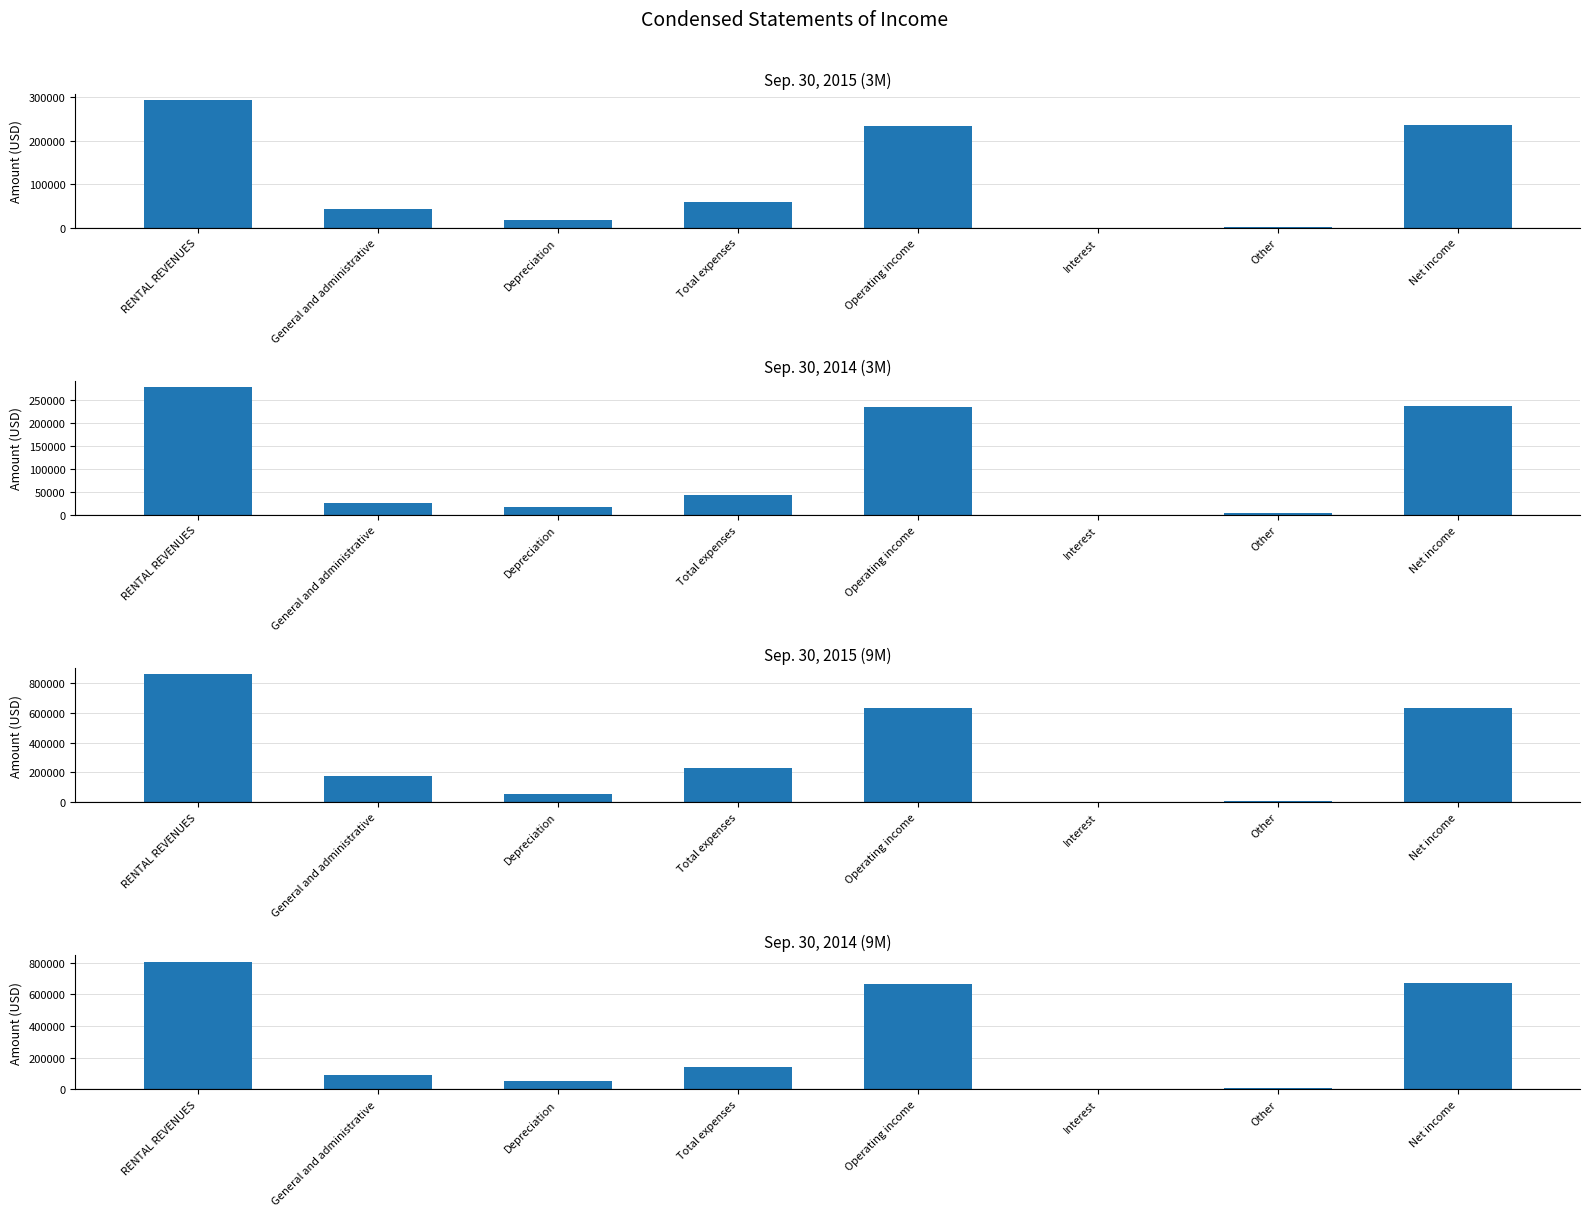

True or false: Sep. 30, 2015 (3M) has a value of 63735 at General and administrative.

False